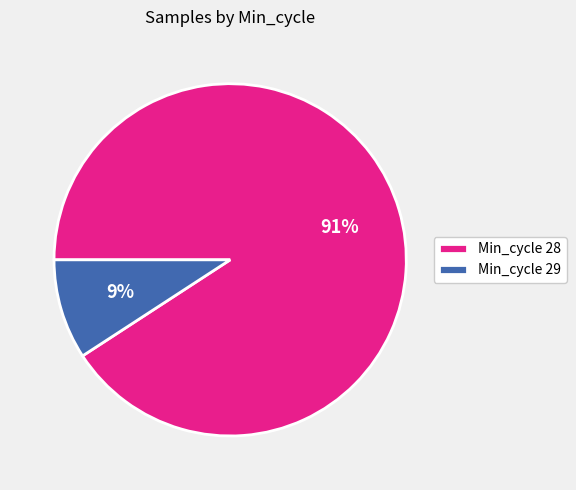

Which category has the smallest portion of the pie?

Min_cycle 29